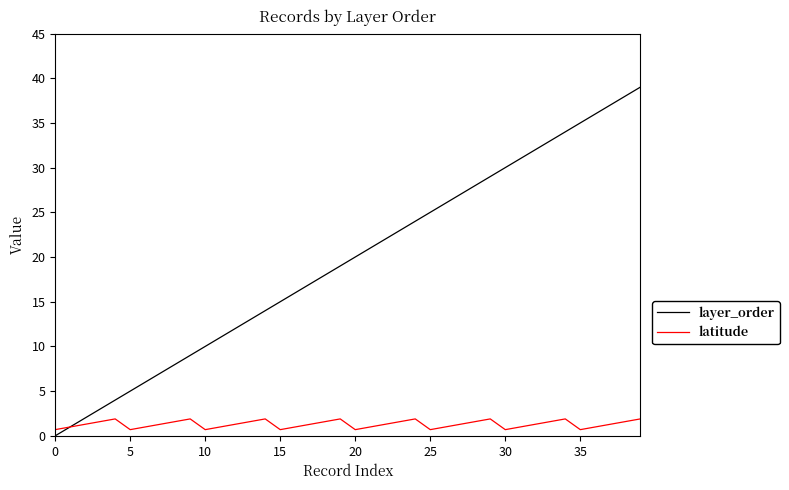

Which series has the largest range (max minus min)?

layer_order